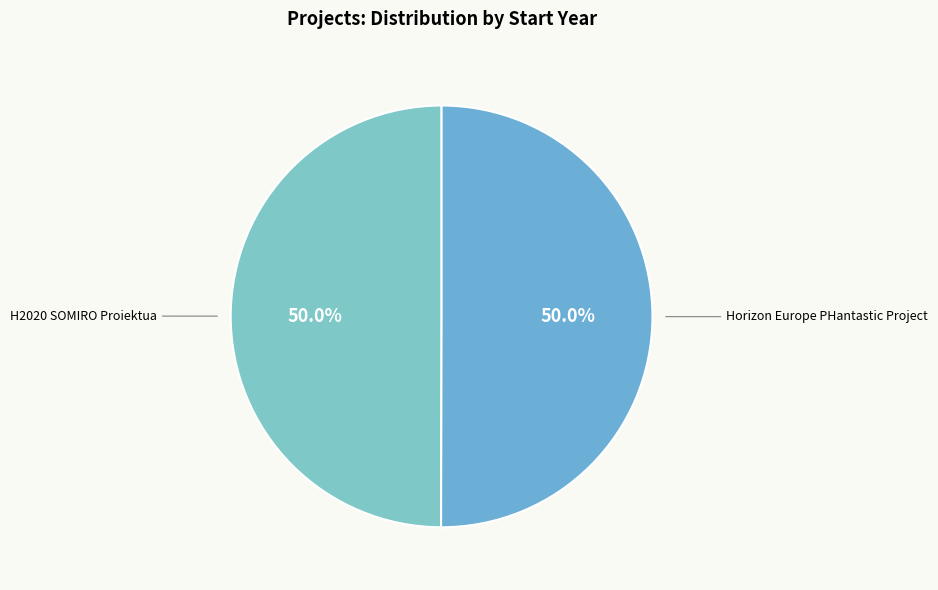

How much of the chart is everything except H2020 SOMIRO Proiektua?

50.0%